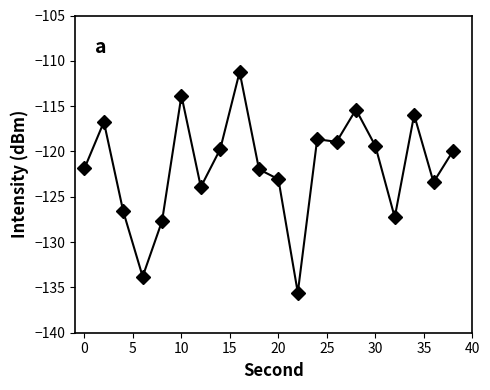

What is the average value?

-121.7